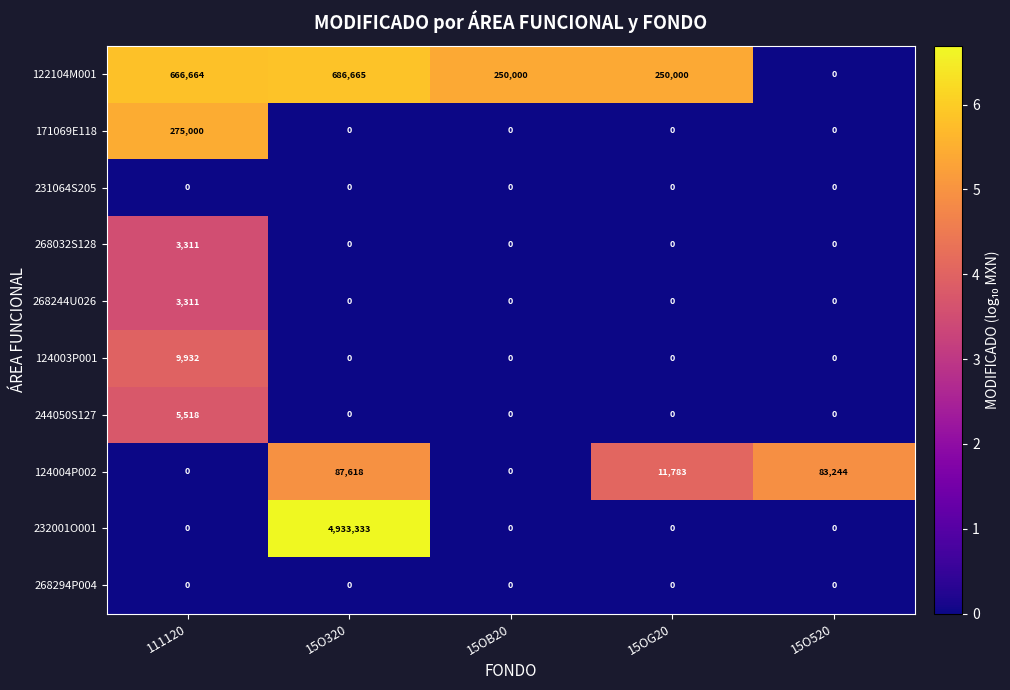

Which series has the largest total across all categories?

232001O001